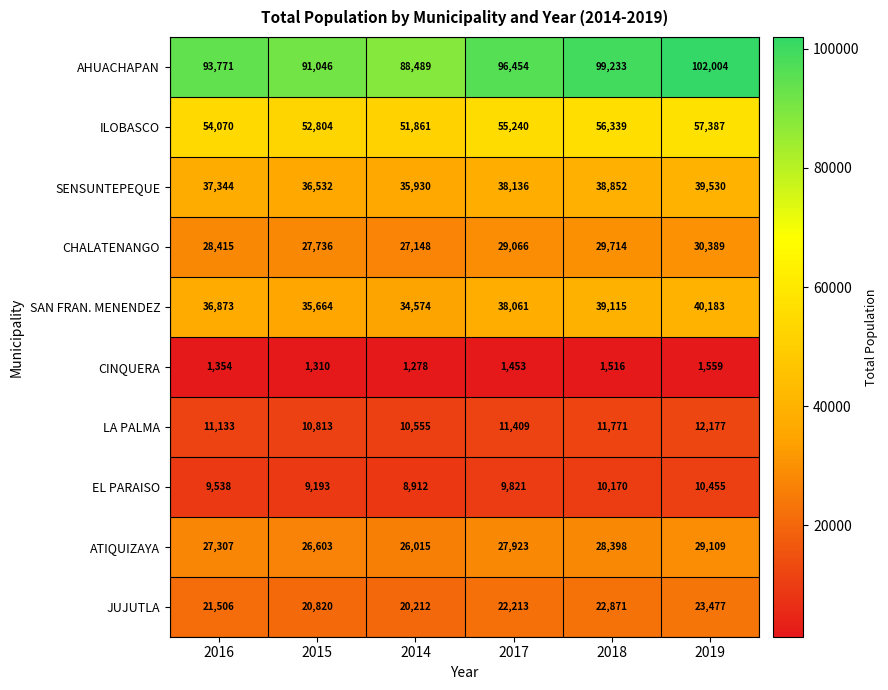

What is the greatest value displayed?

102004